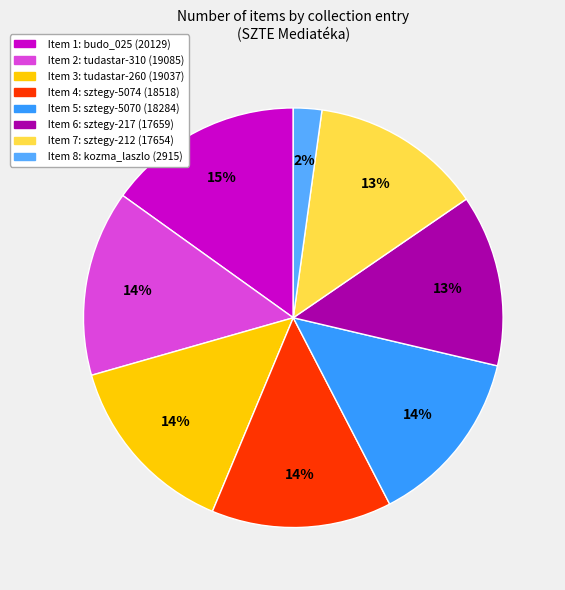

To the nearest percent, what is the difference between the largest and smallest slice percentages?

13%